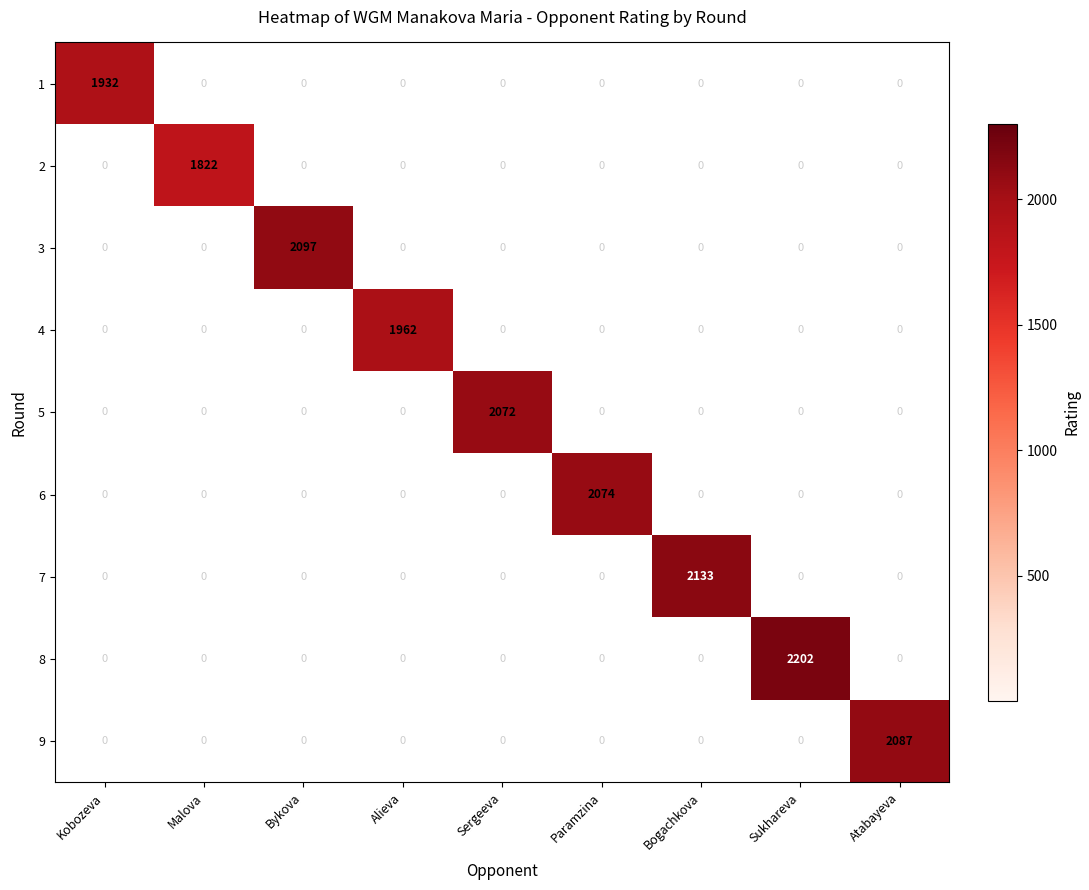

Between Bykova and Alieva, which series saw the biggest shift?

3